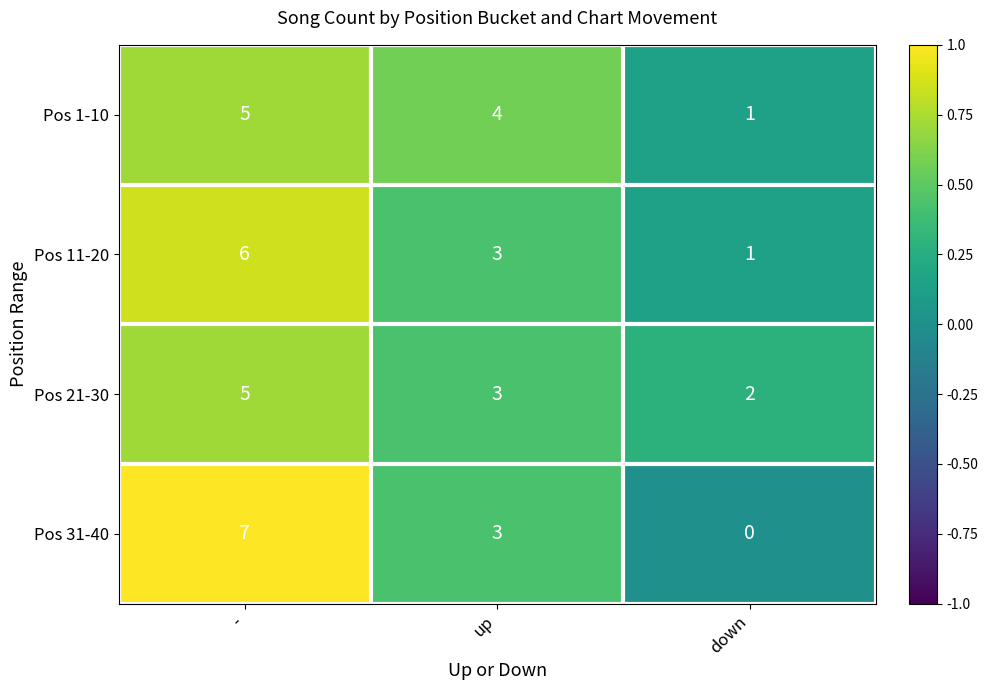

List the labels in order of Pos 11-20 value, smallest first.

down, up, -